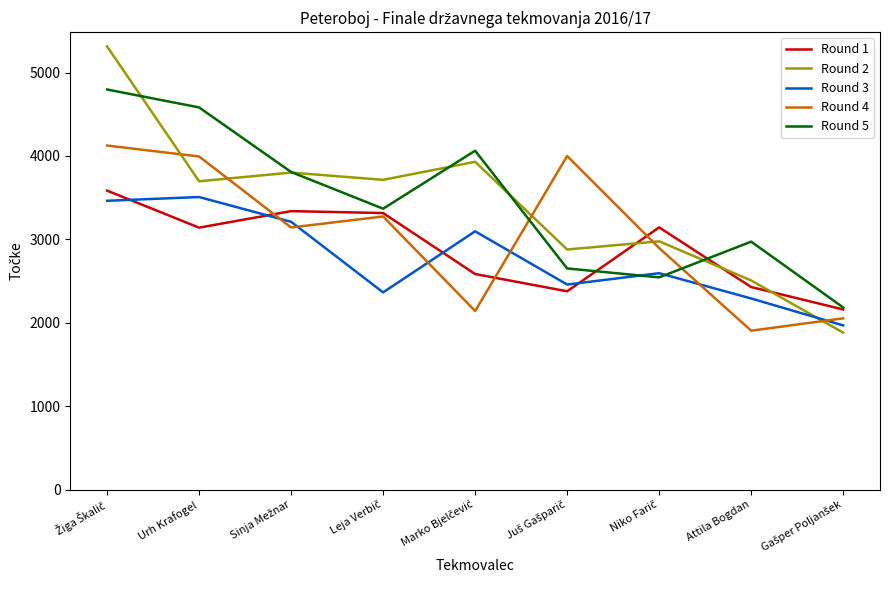

What is the maximum value for Round 4?

4125